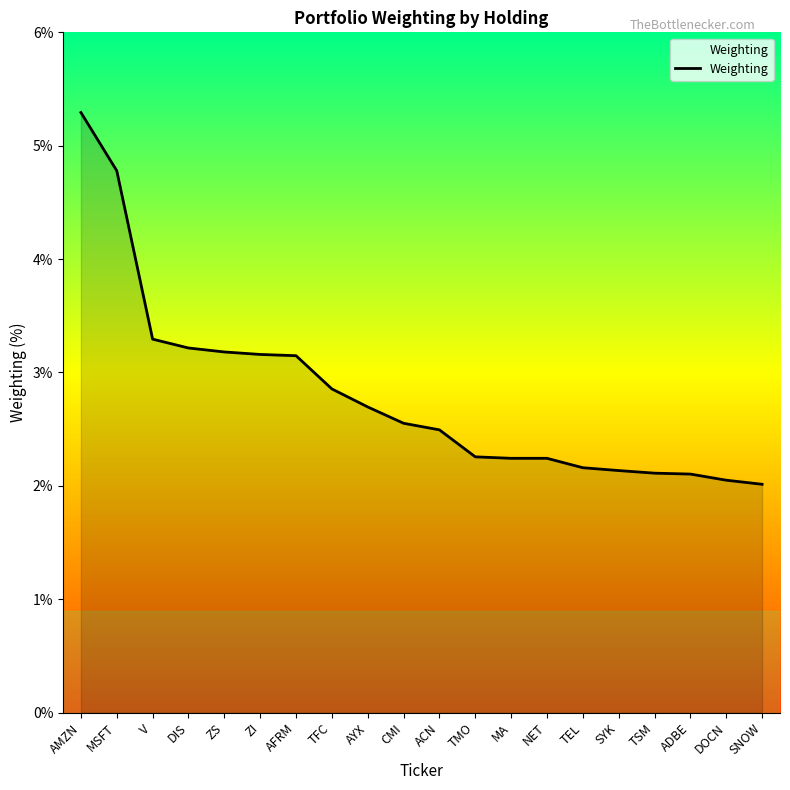

What is the sum of the values at CMI and ZI?

5.7